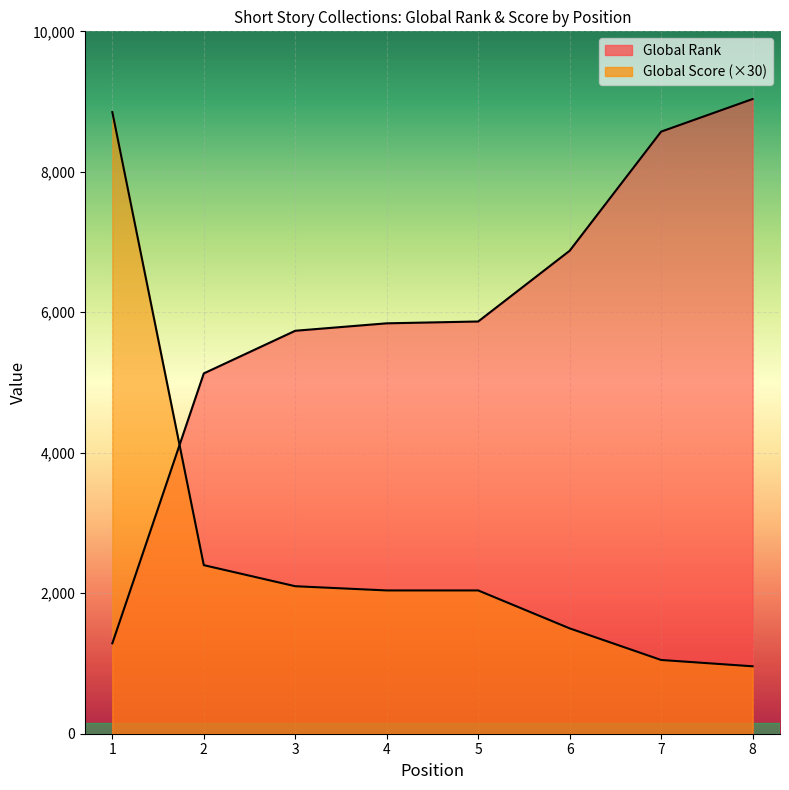

Reading left to right, list all the values displayed in this chart.

Global Rank: 1=1287	2=5130	3=5737	4=5843	5=5869	6=6876	7=8572	8=9036
Global Score: 1=8850	2=2400	3=2100	4=2040	5=2040	6=1500	7=1050	8=960